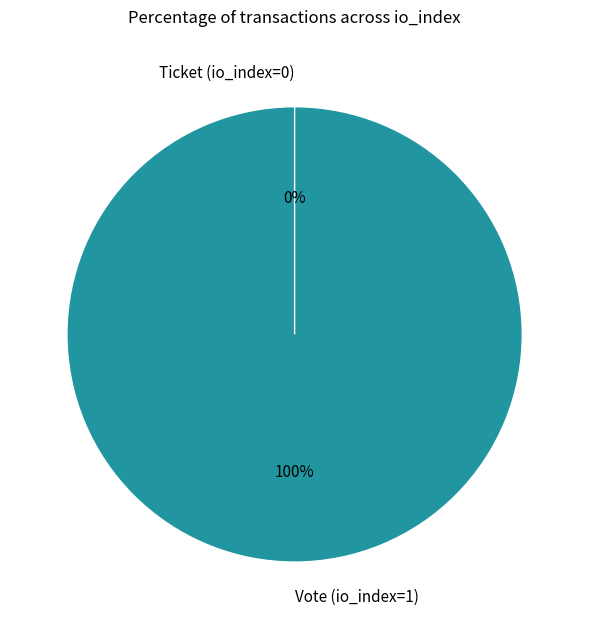

To the nearest percent, what is the average slice percentage?

50%